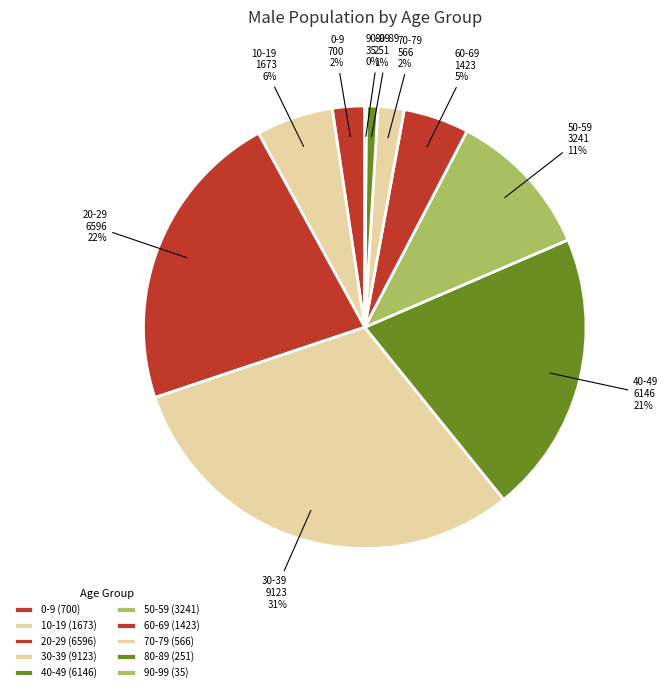

To the nearest percent, what portion does 50-59 represent?

11%